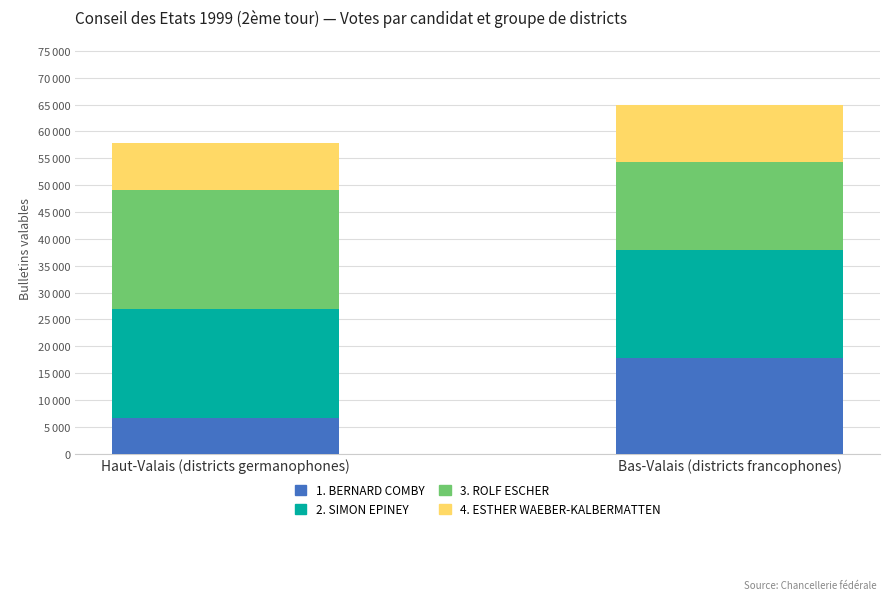

Does the chart contain any negative values?

No